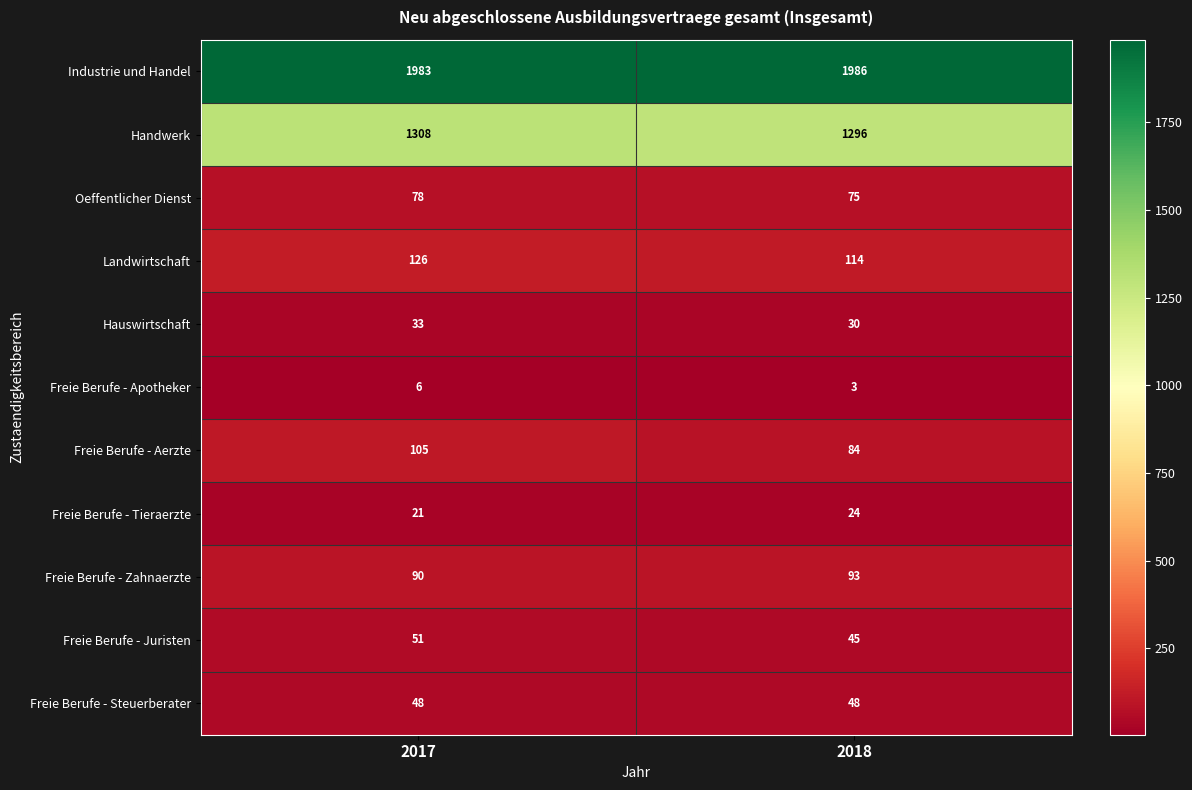

Reading left to right, list all the values displayed in this chart.

Industrie und Handel: 2017=1983	2018=1986
Handwerk: 2017=1308	2018=1296
Oeffentlicher Dienst: 2017=78	2018=75
Landwirtschaft: 2017=126	2018=114
Hauswirtschaft: 2017=33	2018=30
Freie Berufe - Apotheker: 2017=6	2018=3
Freie Berufe - Aerzte: 2017=105	2018=84
Freie Berufe - Tieraerzte: 2017=21	2018=24
Freie Berufe - Zahnaerzte: 2017=90	2018=93
Freie Berufe - Juristen: 2017=51	2018=45
Freie Berufe - Steuerberater: 2017=48	2018=48